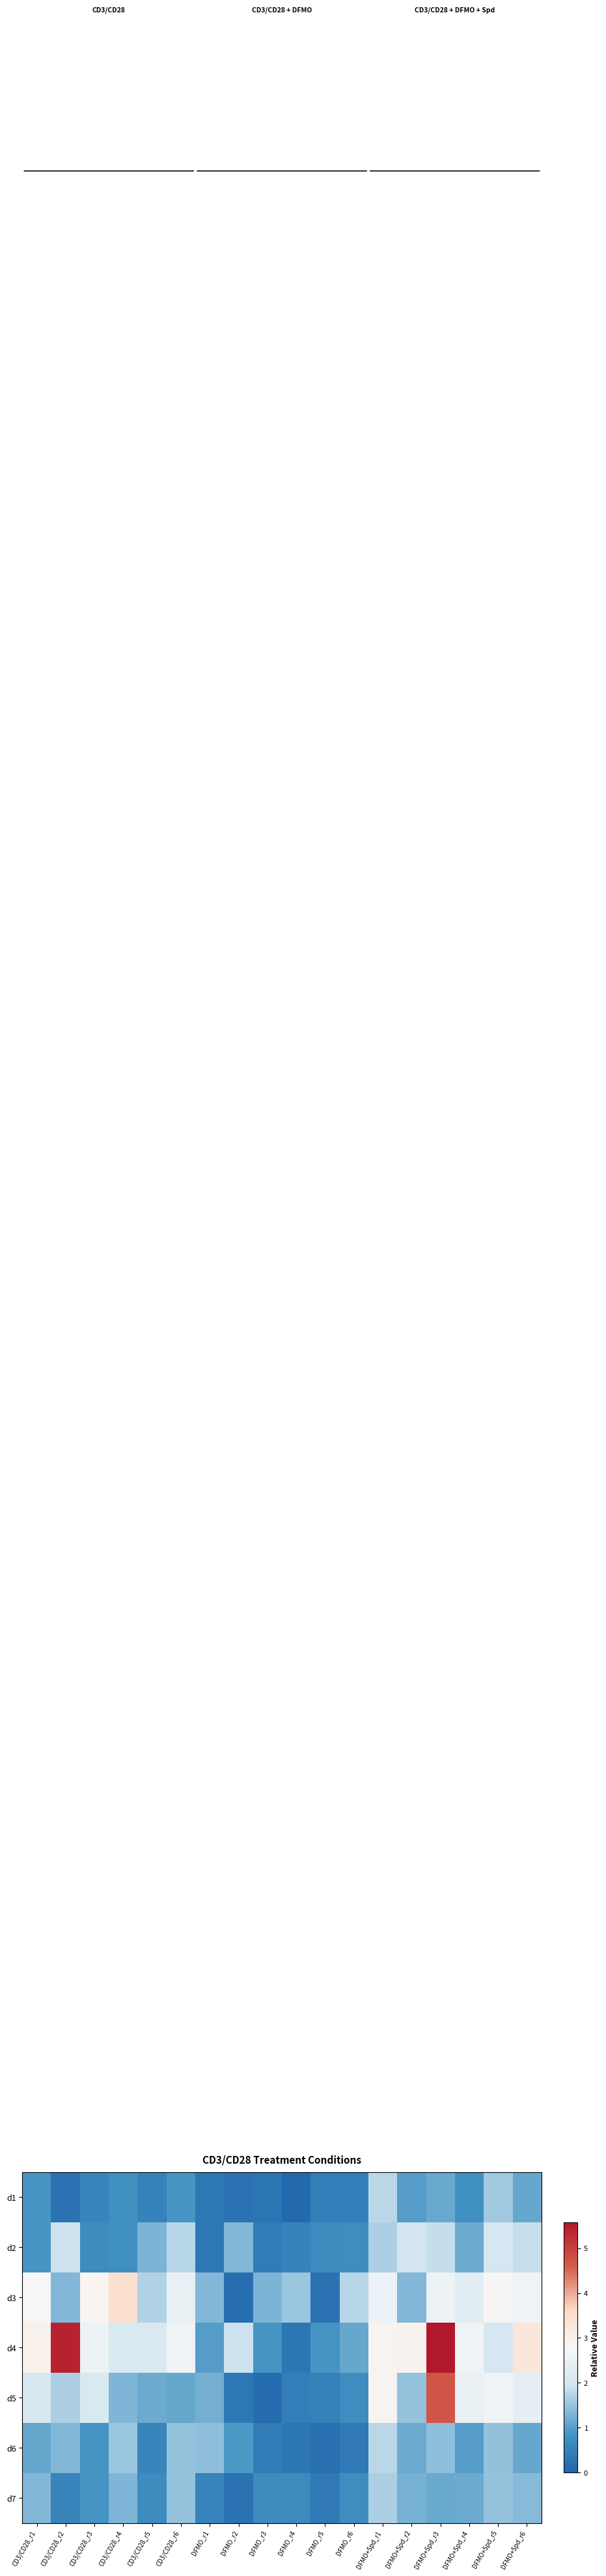

Between DFMO_r5 and DFMO_r3, which is larger?

DFMO_r5